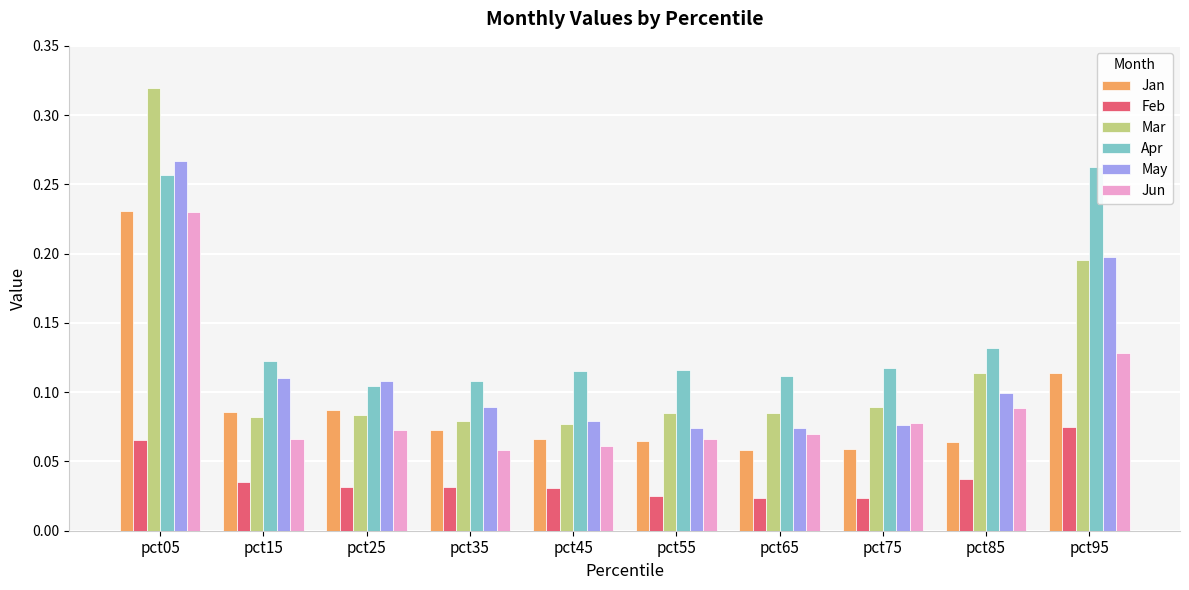

Which series has the largest range (max minus min)?

Mar